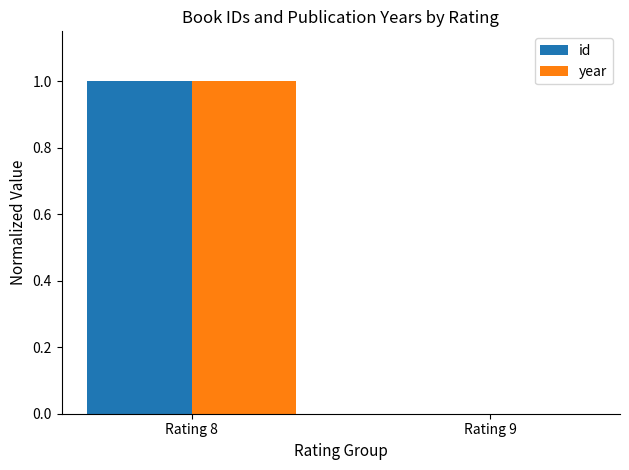

Where is id nearest to the value 0?

Rating 9